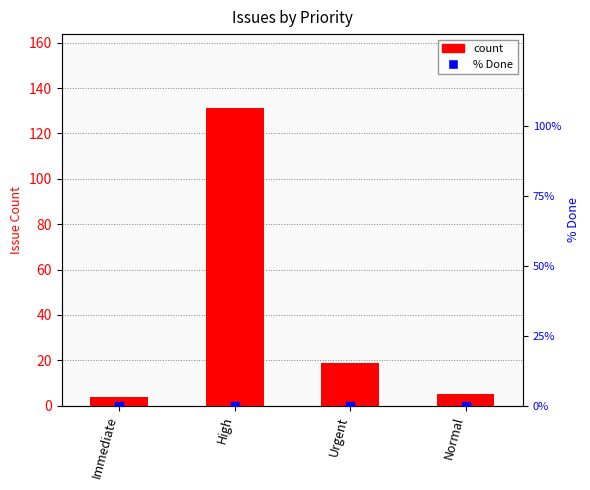

At how many categories does at least one series exceed 128?

1